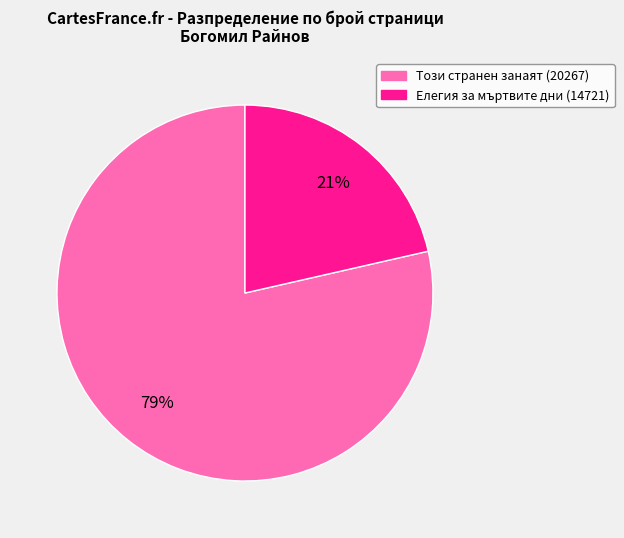

What is the ratio of the value at Елегия за мъртвите дни (14721) to the value at Този странен занаят (20267)?

0.3